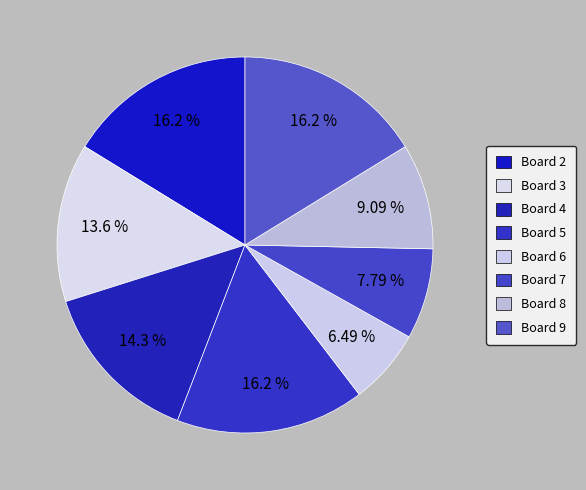

Does any single category account for the majority?

No